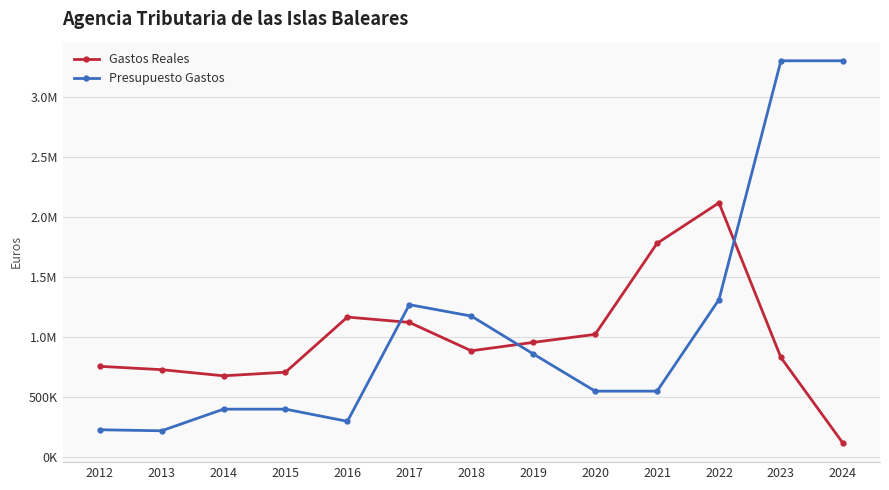

Is this an area chart (filled region under the line)?

No